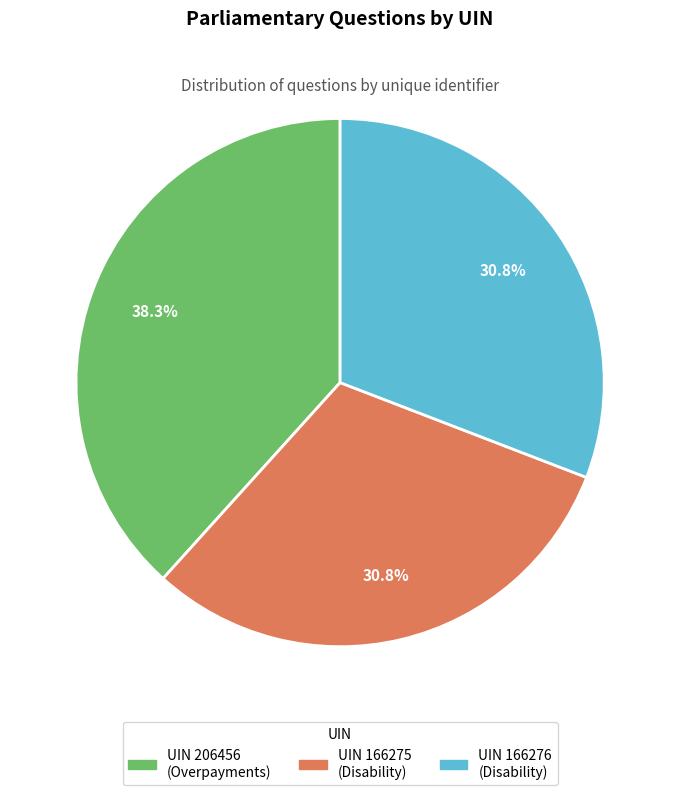

Does any single category account for the majority?

No